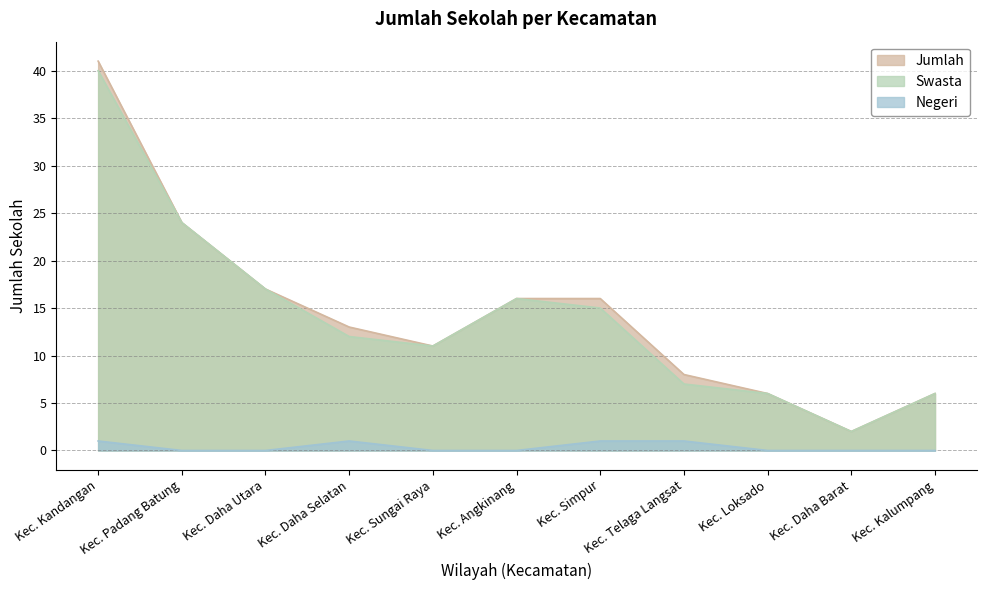

Does the chart have visible grid lines?

Yes